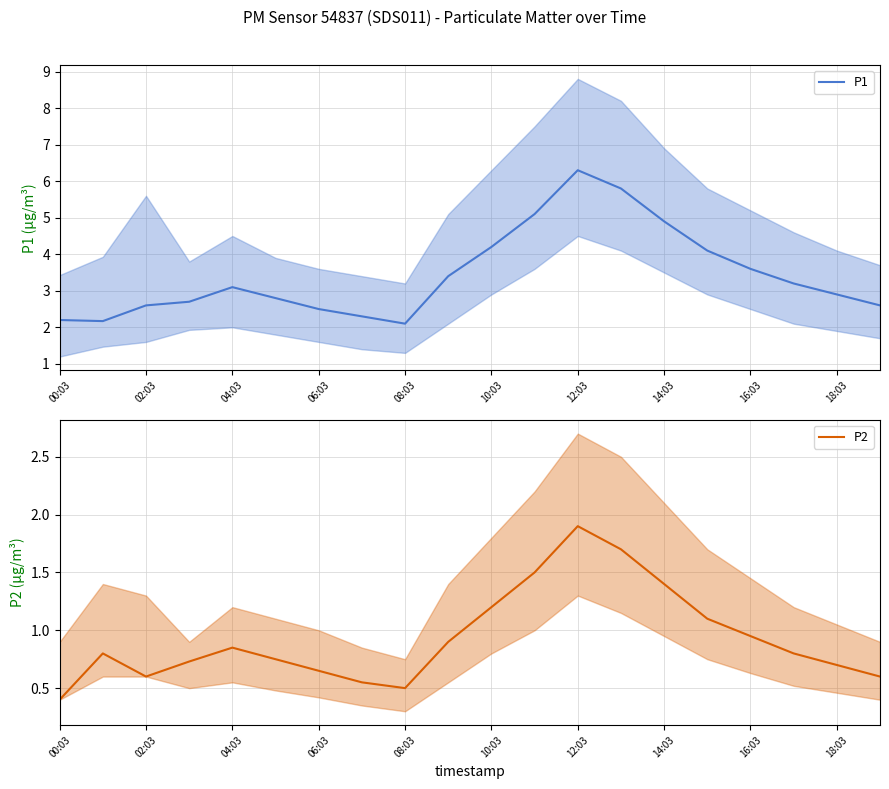

What is the greatest value displayed?

6.3